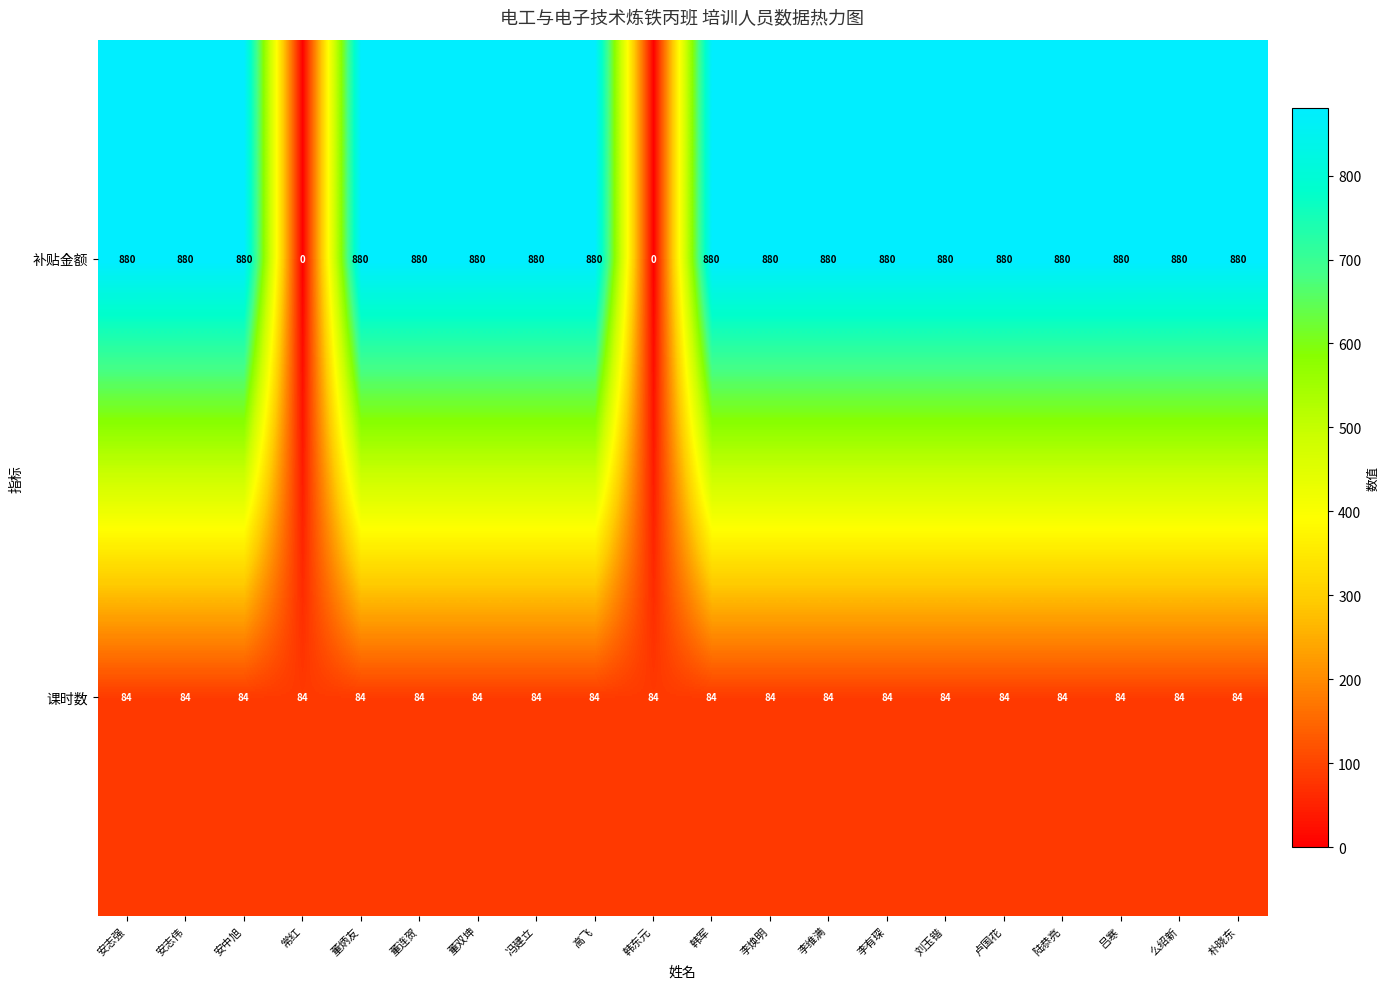

What is the minimum value for 课时数?

84